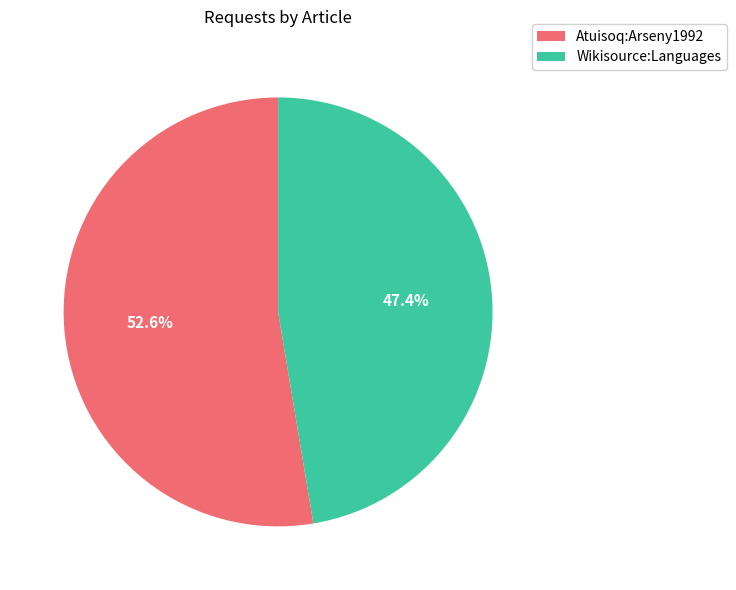

To the nearest percent, what percentage of the pie is Atuisoq:Arseny1992?

53%